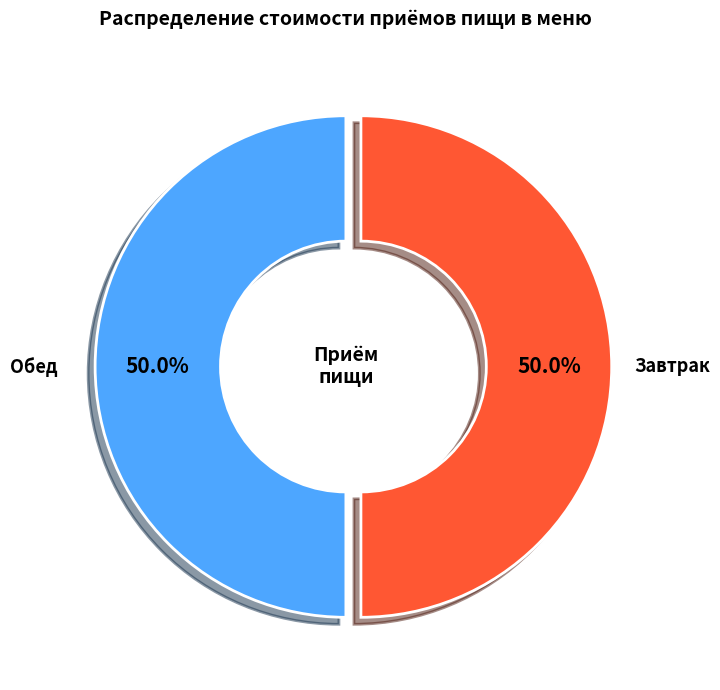

Is there a majority slice in this chart?

No